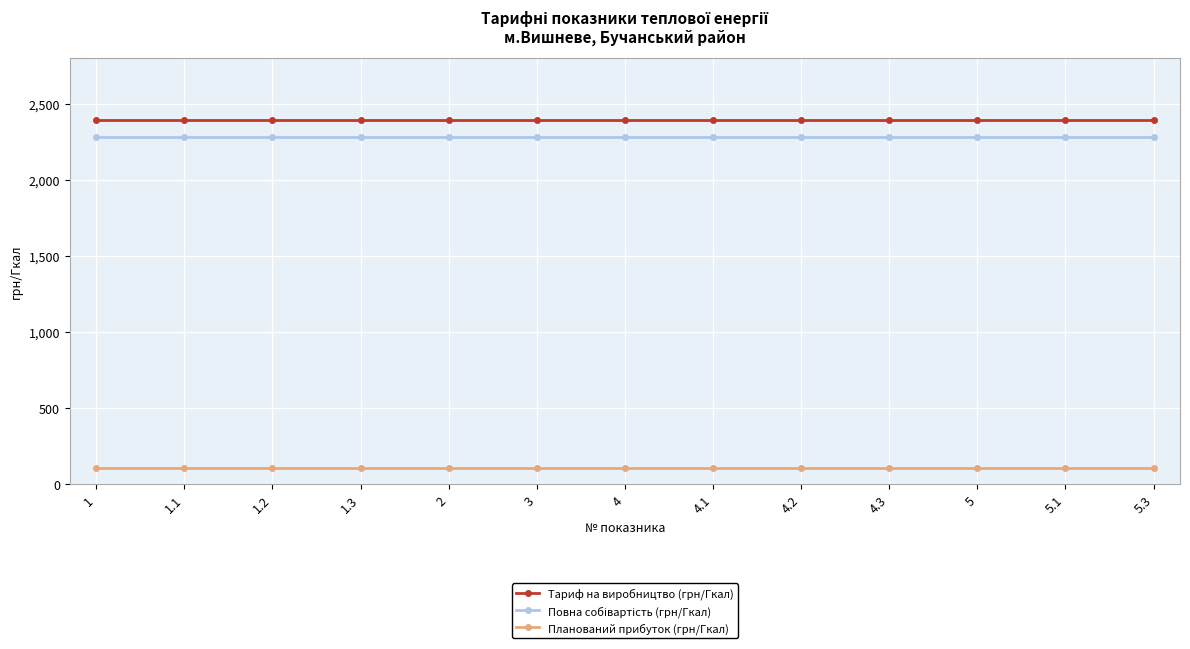

At how many categories does at least one series exceed 2063?

13